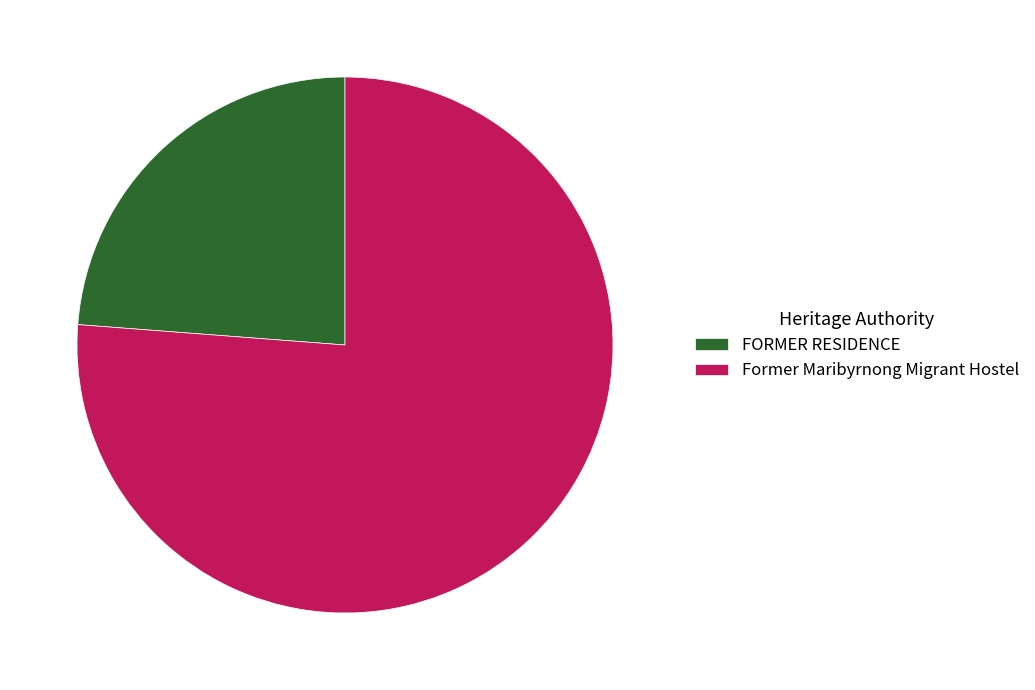

What is the ratio of the value at Former Maribyrnong Migrant Hostel to the value at FORMER RESIDENCE?

3.2